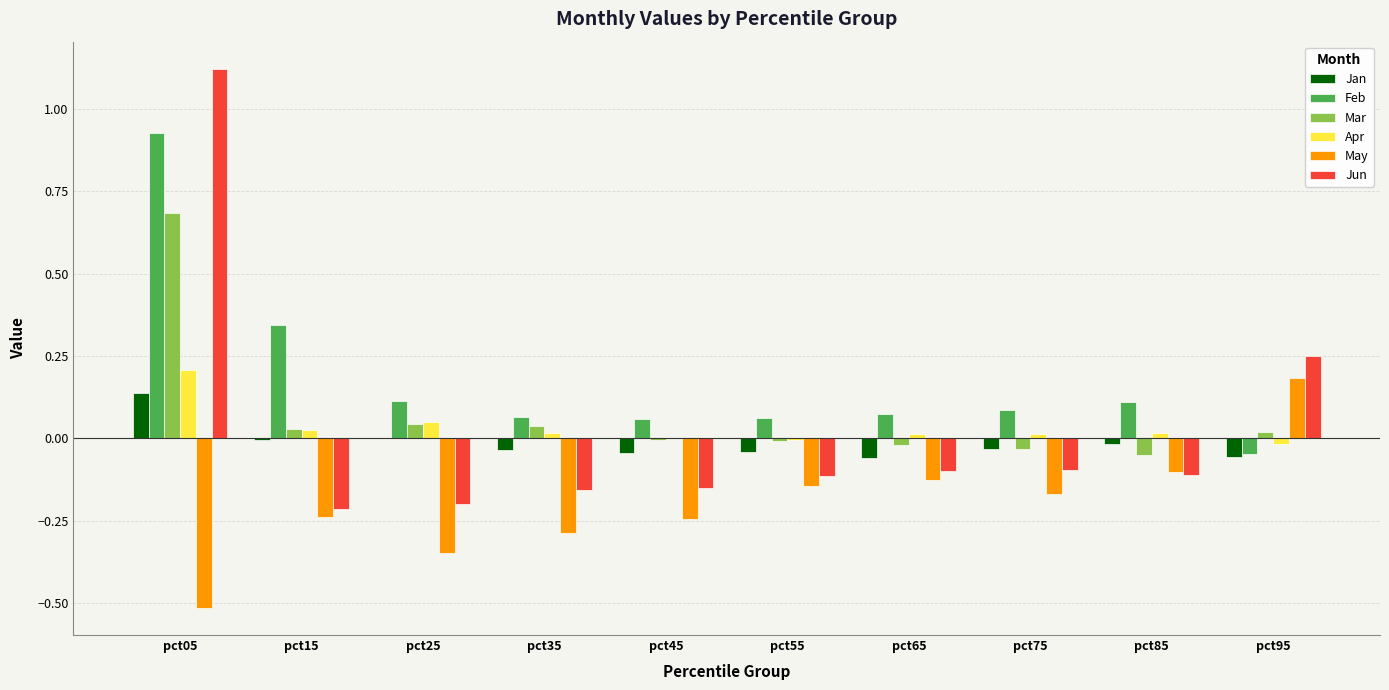

What are all the series names shown in the legend?

Jan, Feb, Mar, Apr, May, Jun